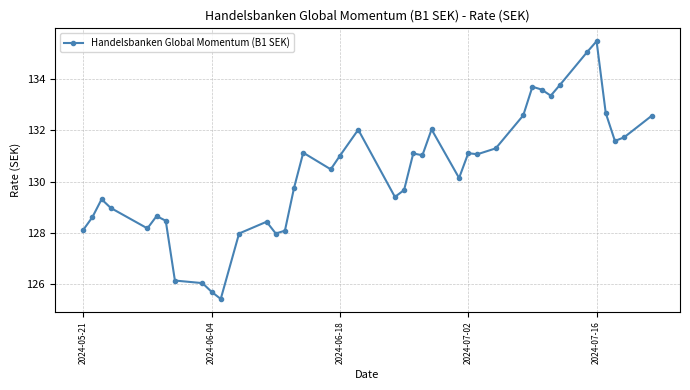

What is the difference between the second highest and second lowest values?

9.4